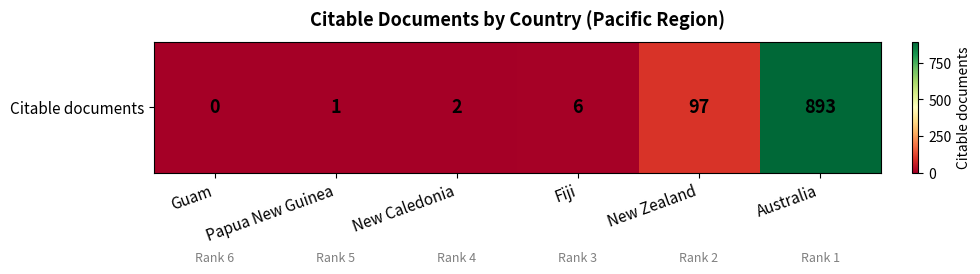

At which category does the chart reach its peak across all series?

Australia